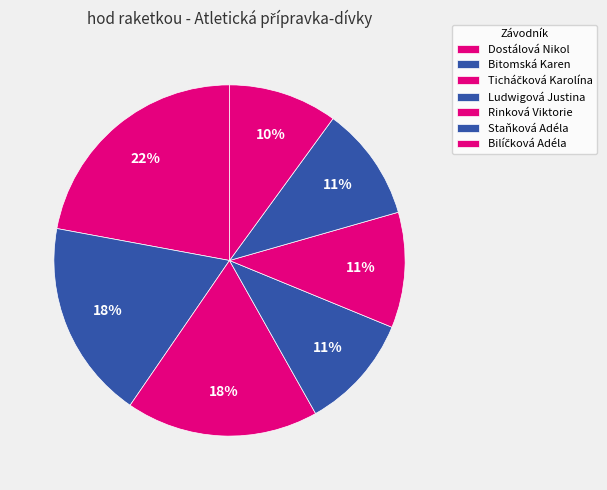

Is there any slice that represents more than half of the pie?

No